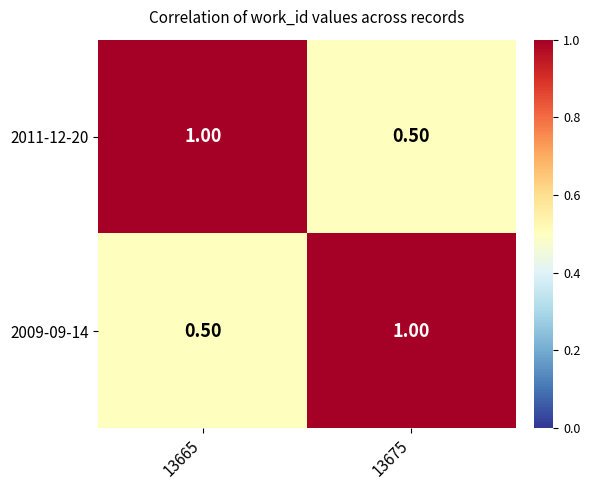

What is the sum of the 2011-12-20 values at 13665 and 13675?

1.5